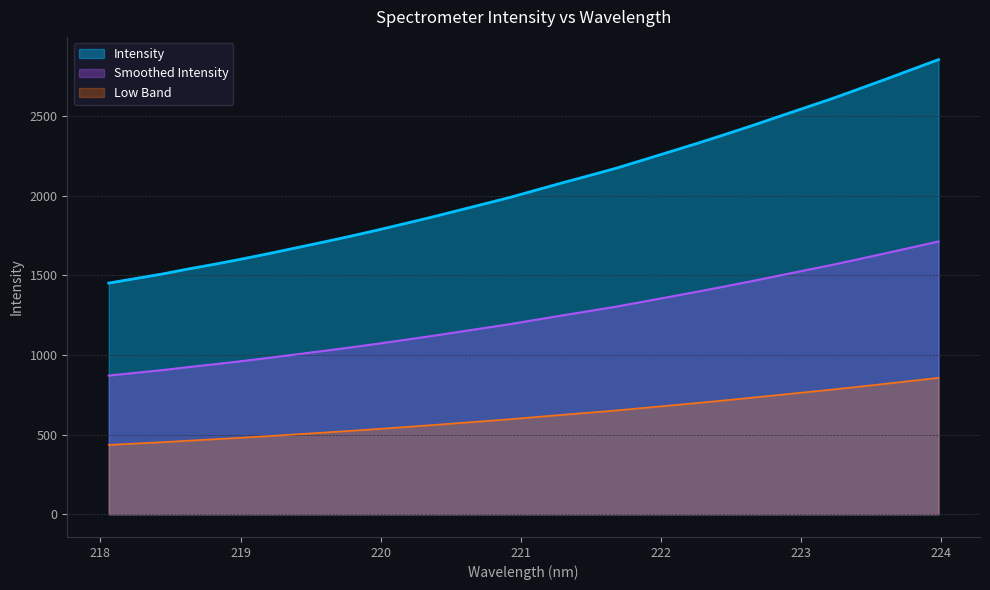

What is the smallest value displayed?

435.6